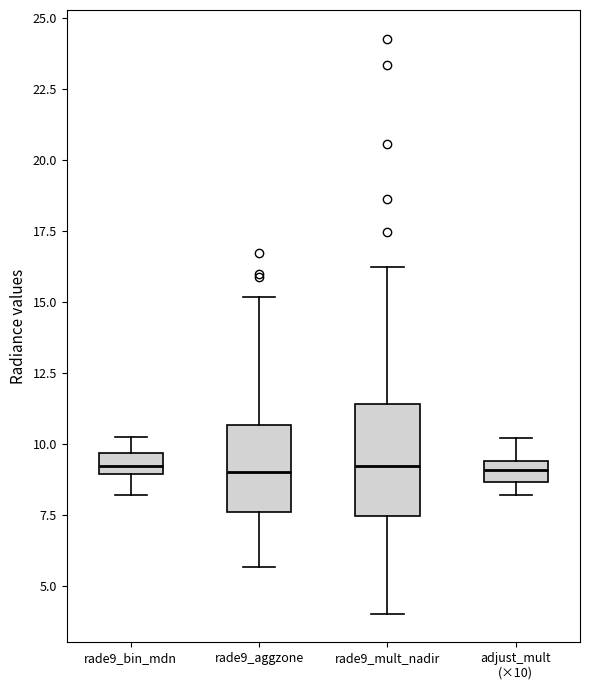

Comparing the boxes themselves (not the whiskers), which one is the tallest?

rade9_mult_nadir